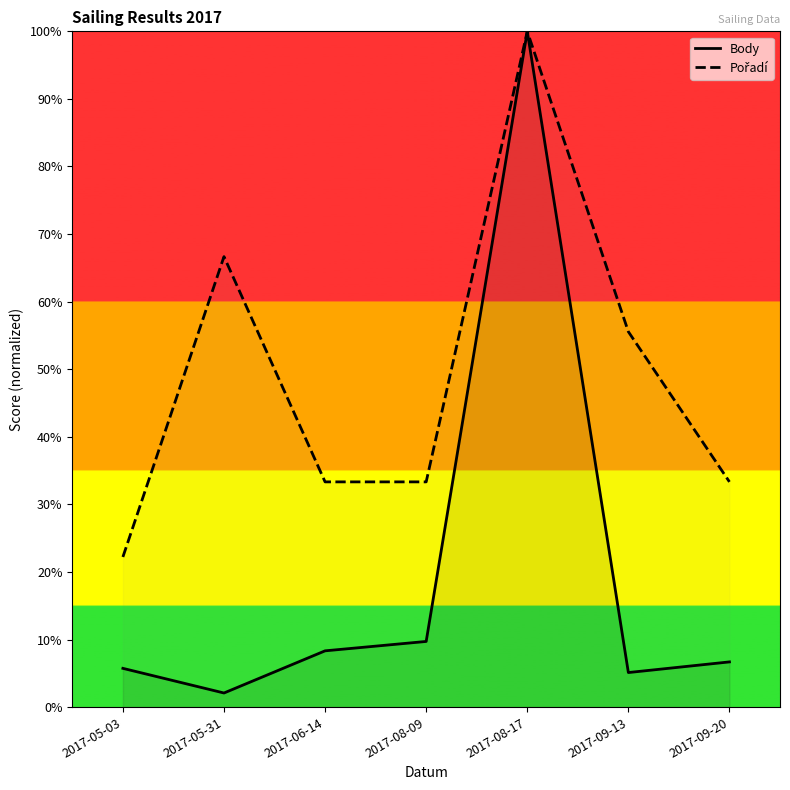

Which has a higher value, 2017-06-14 or 2017-09-13?

2017-06-14